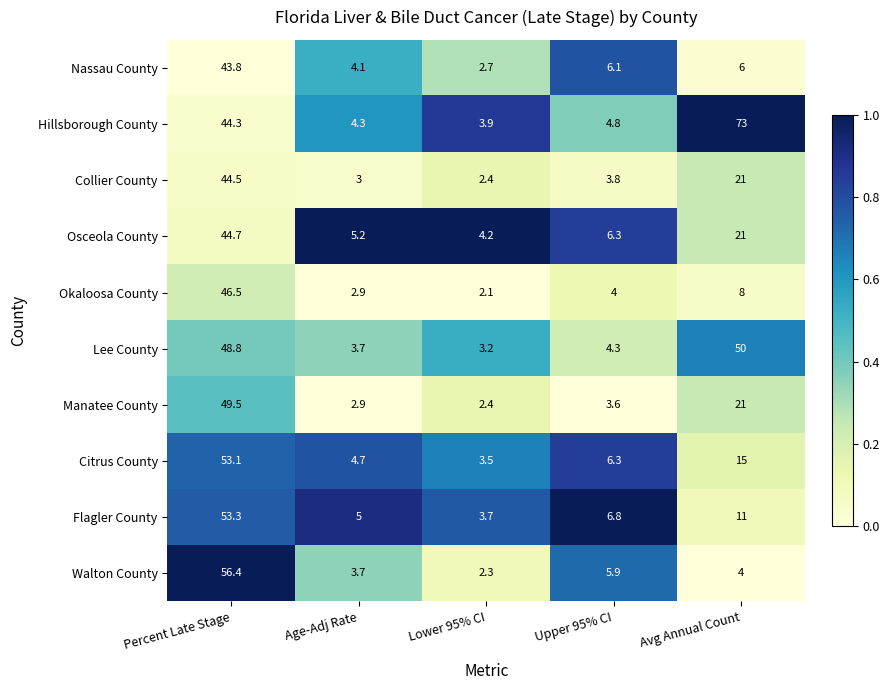

What is the difference between the second highest and second lowest values in the Flagler County series?

6.0